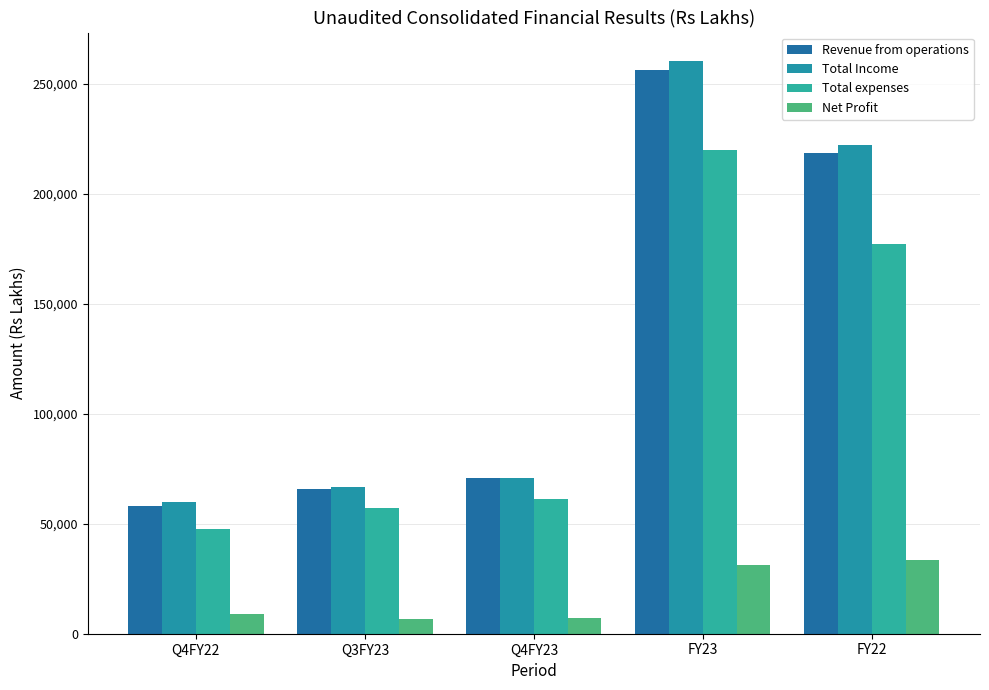

At how many categories does at least one series exceed 188184?

2